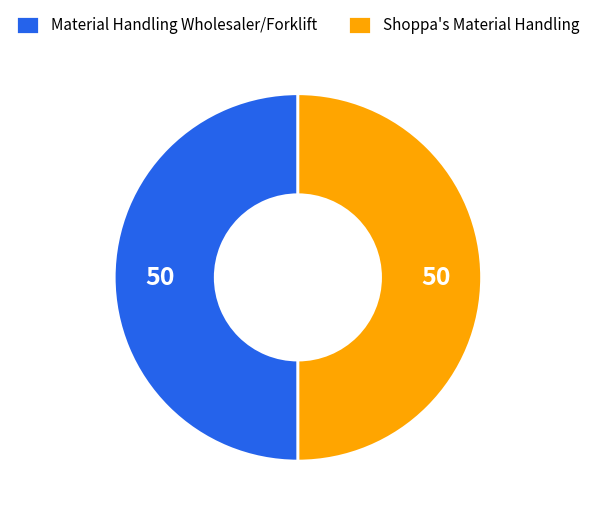

Approximately how many times larger is the value at Shoppa's Material Handling compared to Material Handling Wholesaler/Forklift?

1.0